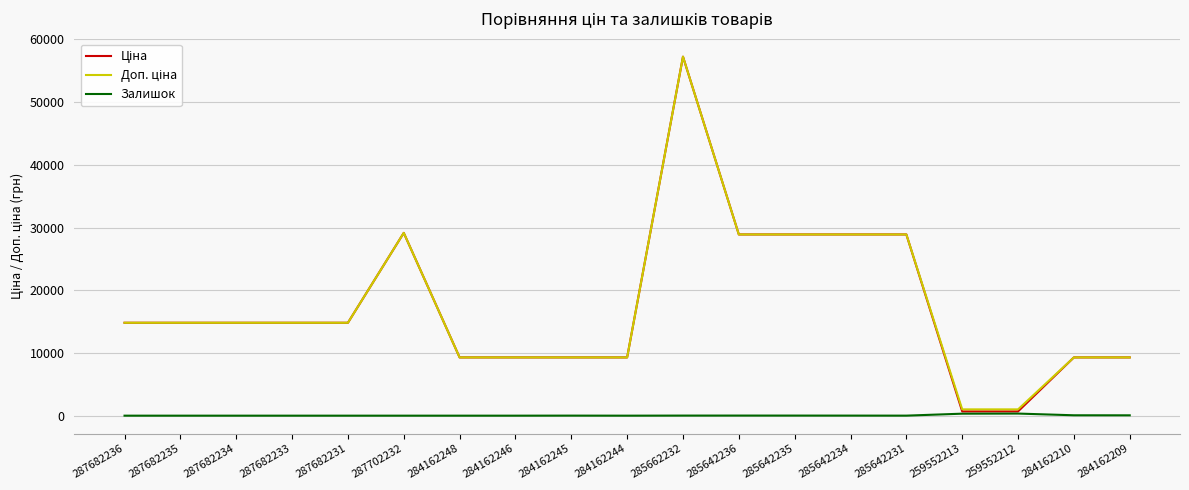

At which category is the sum across all series the highest?

285662232